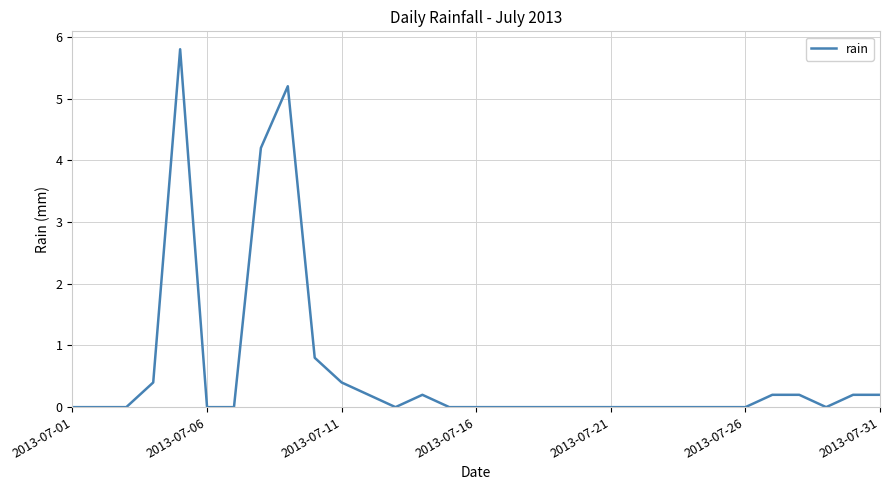

What is the maximum value shown in the chart?

5.8